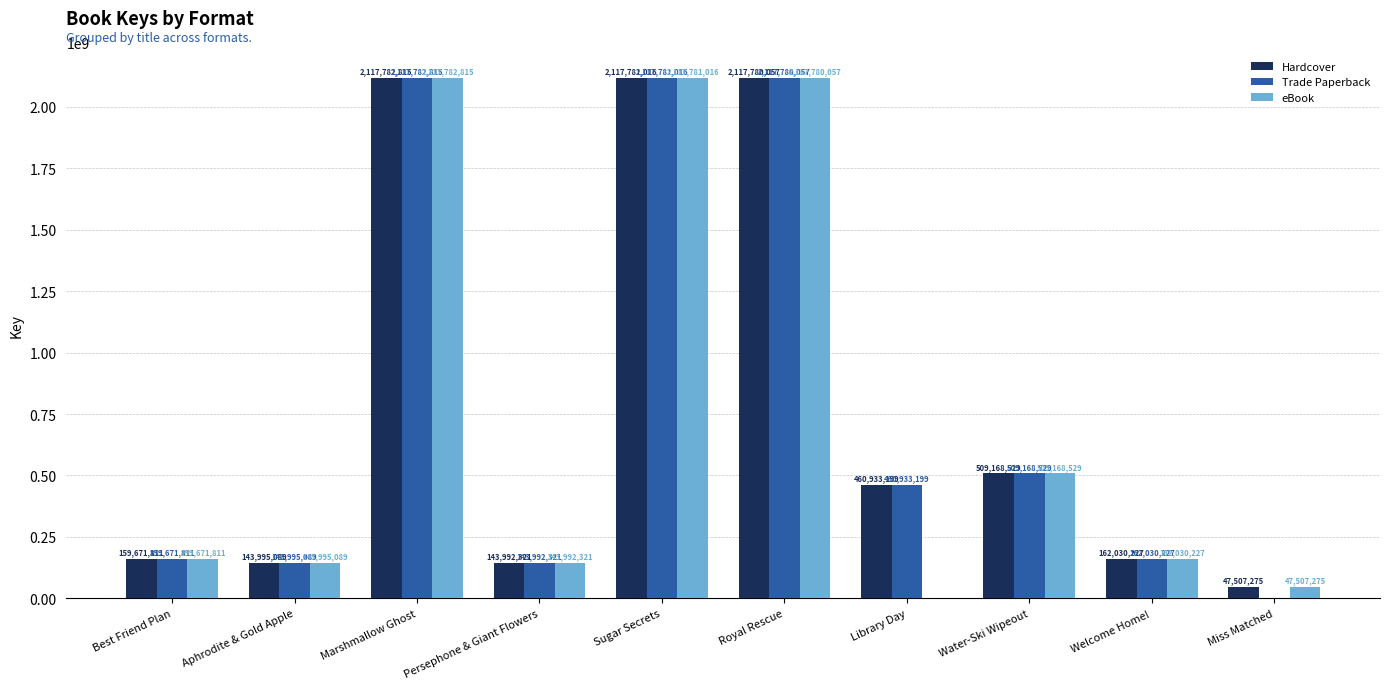

Which series changed the most between Aphrodite & Gold Apple and Miss Matched?

Trade Paperback